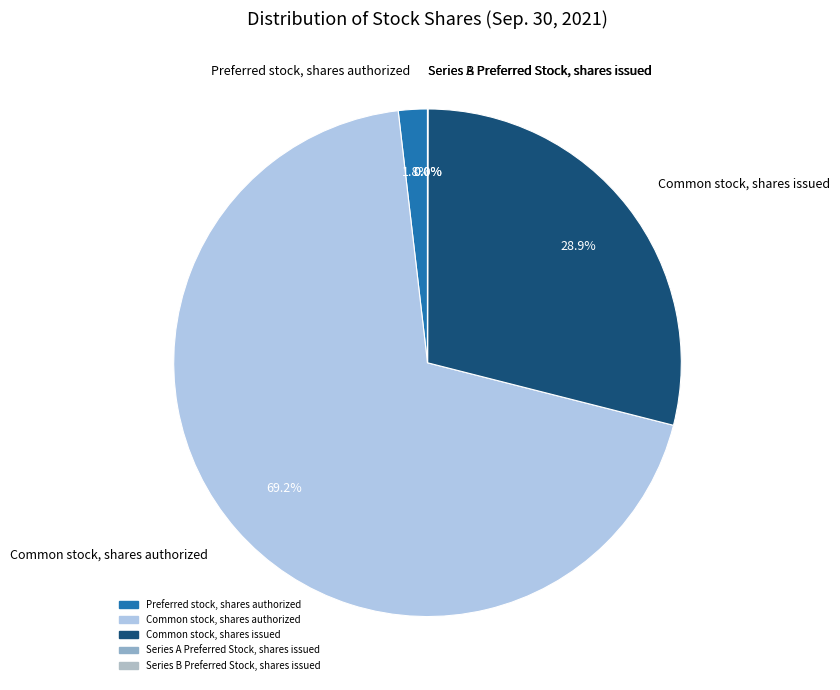

Is the sum of Common stock, shares issued and Common stock, shares authorized greater than half?

Yes